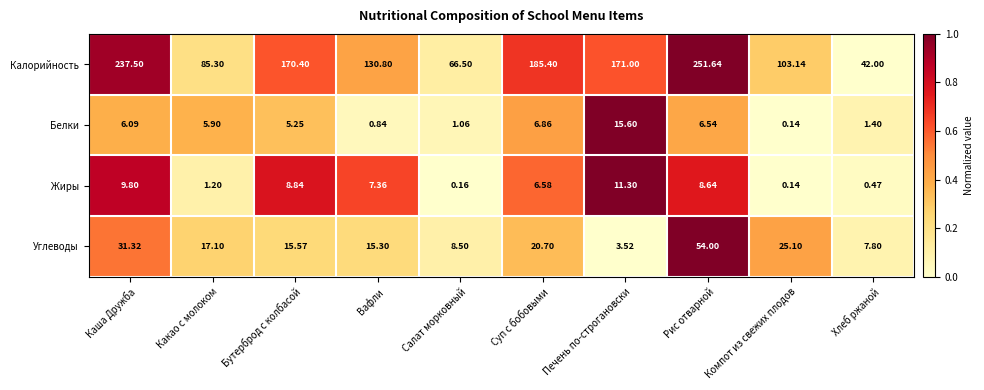

At which category is the sum across all series the highest?

Рис отварной